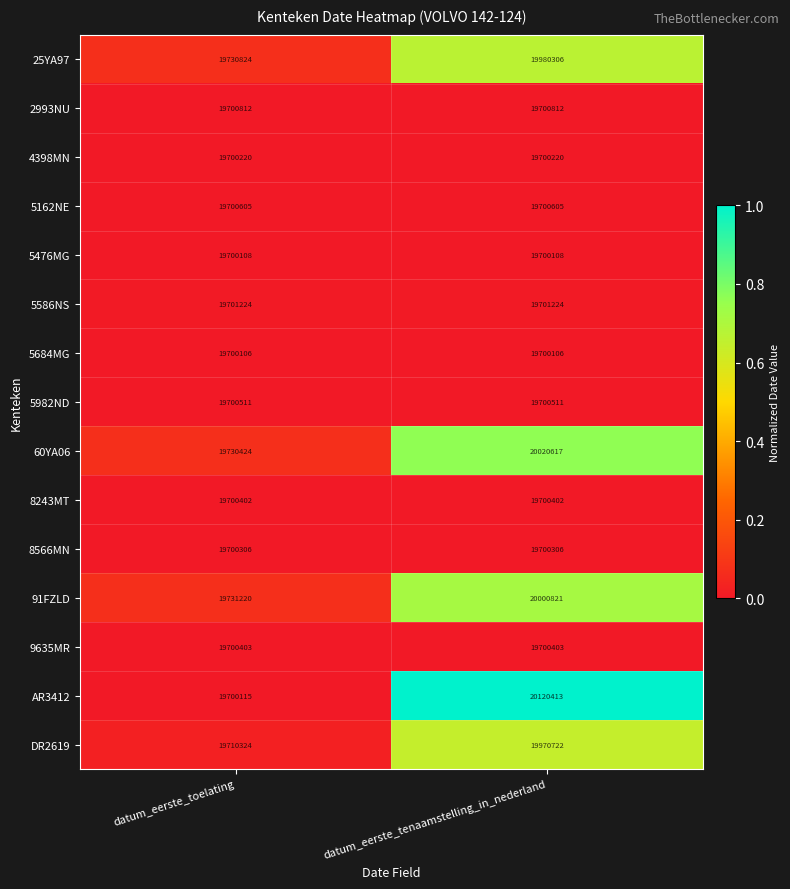

What is the sum of the 5586NS values at datum_eerste_tenaamstelling_in_nederland and datum_eerste_toelating?

39402448